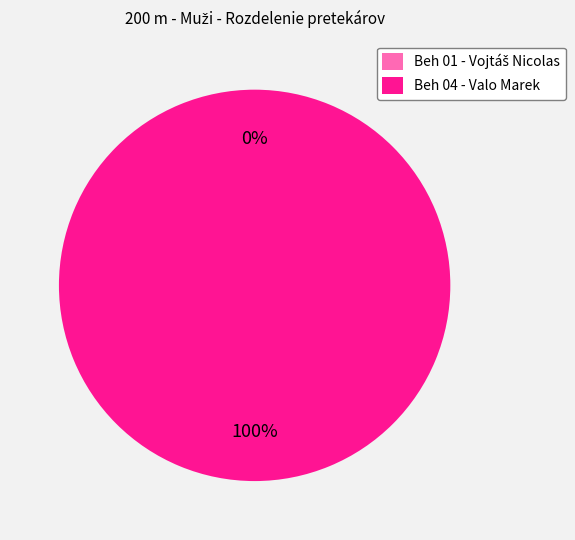

Is the sum of Beh 04 - Valo Marek and Beh 01 - Vojtáš Nicolas greater than half?

Yes